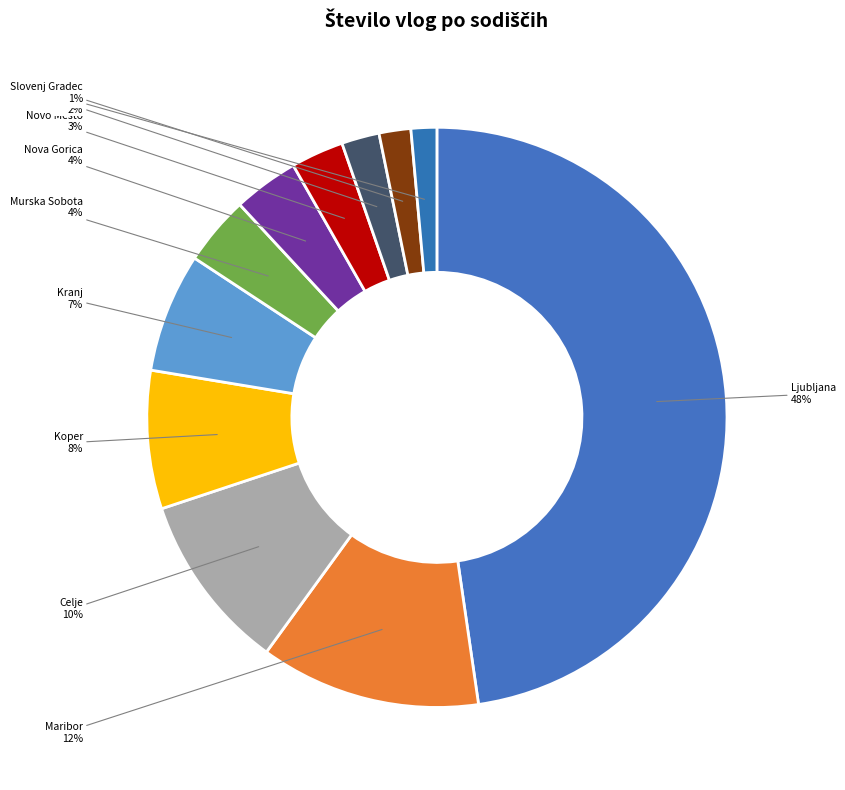

Do Koper and Nova Gorica together represent more than half of the pie?

No